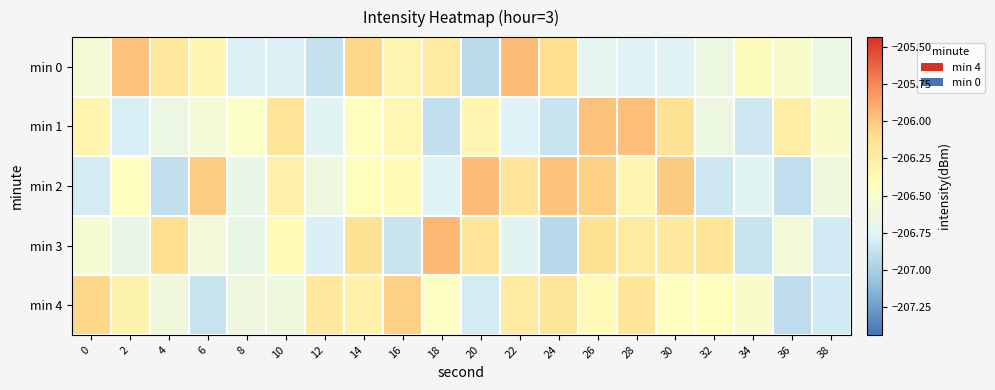

List the series in order of their peak value, highest first.

min 3, min 0, min 2, min 1, min 4